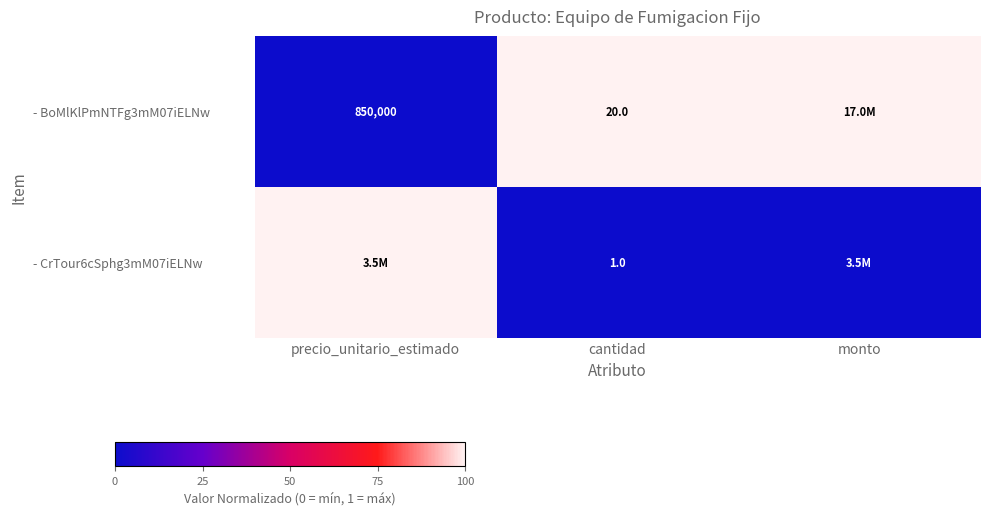

What is the difference between the highest and lowest values at cantidad?

19